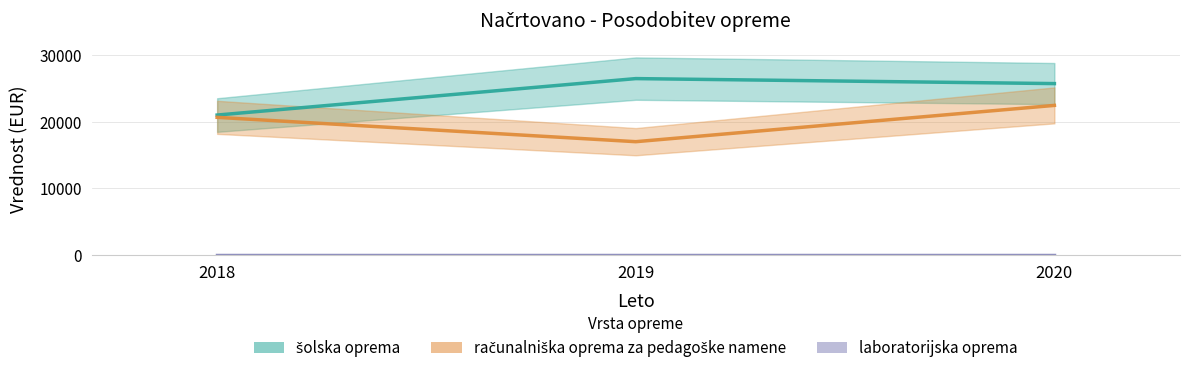

How many values in the računalniška oprema za pedagoške namene series are below 20650?

1